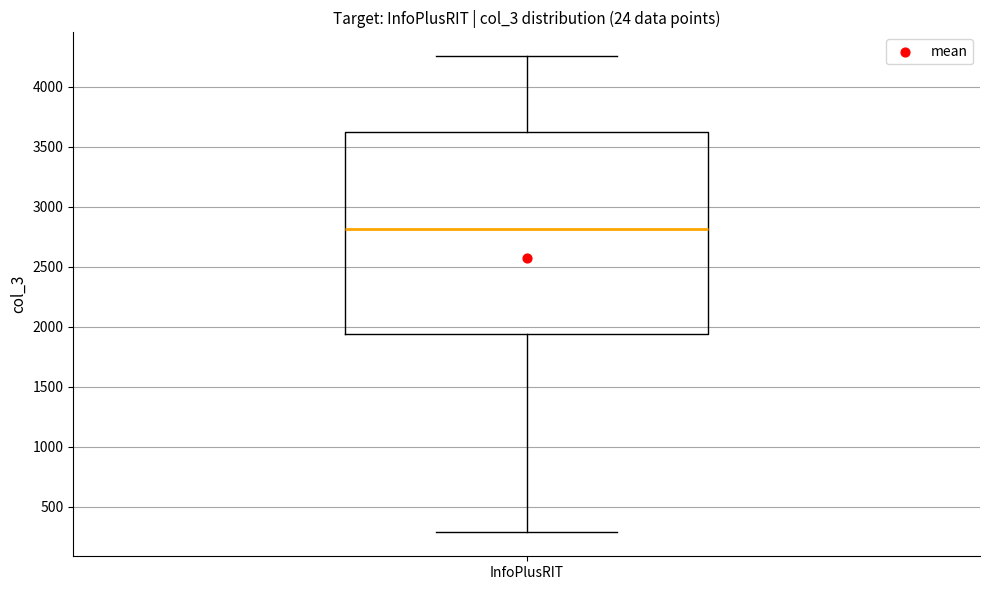

Read this box plot against the y-axis: the position of the median line, the range covered by the box, and the ends of both whiskers. The values are not printed on the chart, so give them approximately, as read against the axis.

median 2800, box 1950 to 3600, whiskers 300 to 4250